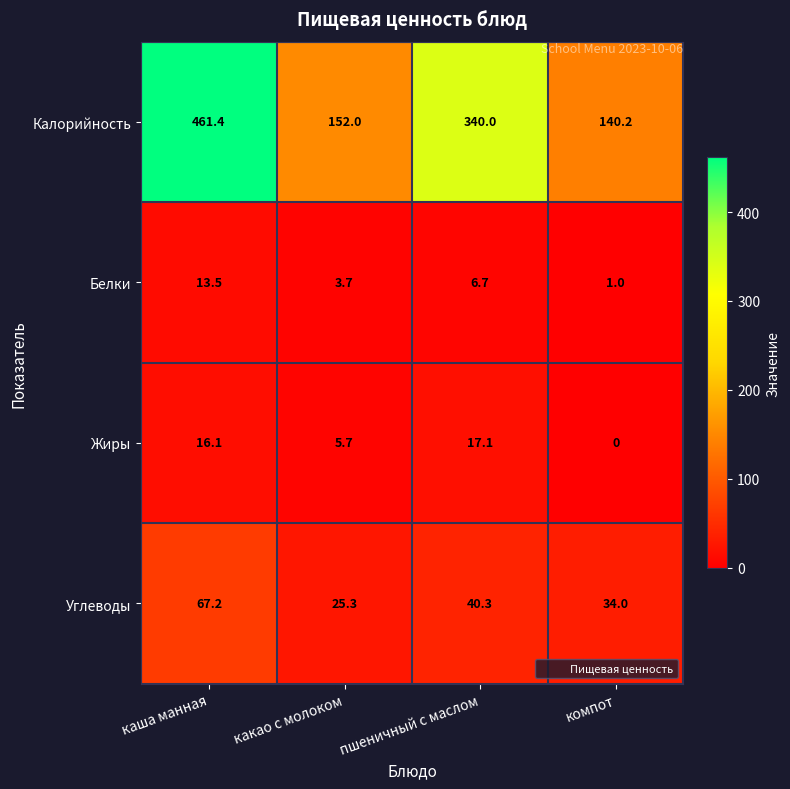

The value of Углеводы at пшеничный с маслом is 40.3. True or false?

True